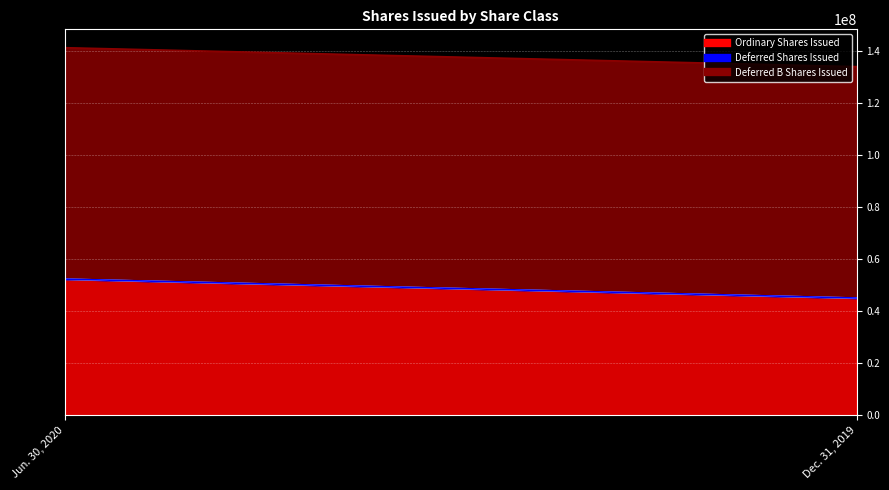

Between Jun. 30, 2020 and Dec. 31, 2019, which series saw the biggest shift?

Ordinary Shares Issued